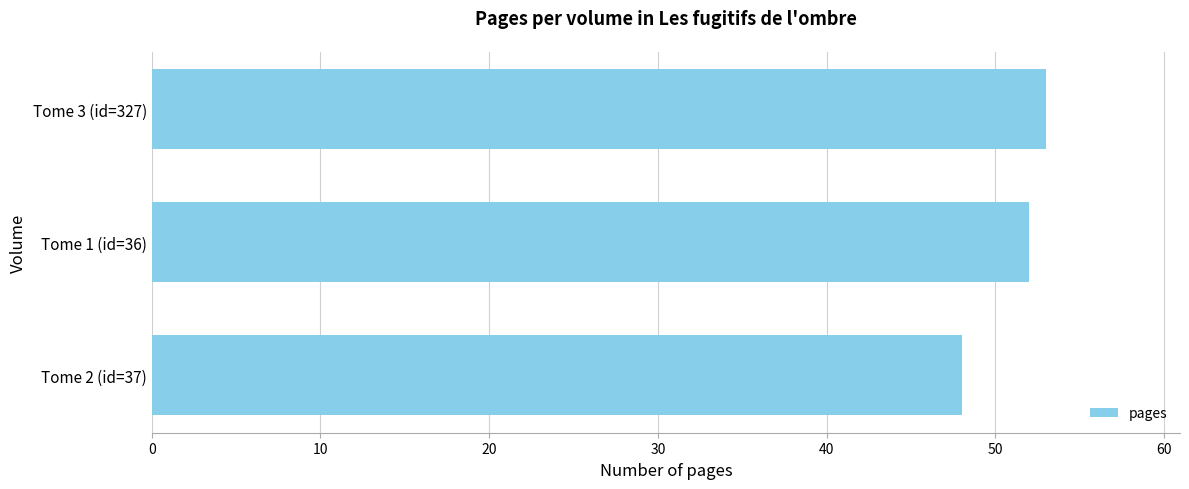

Reading bottom to top, what are all the values shown in this chart?

48	52	53